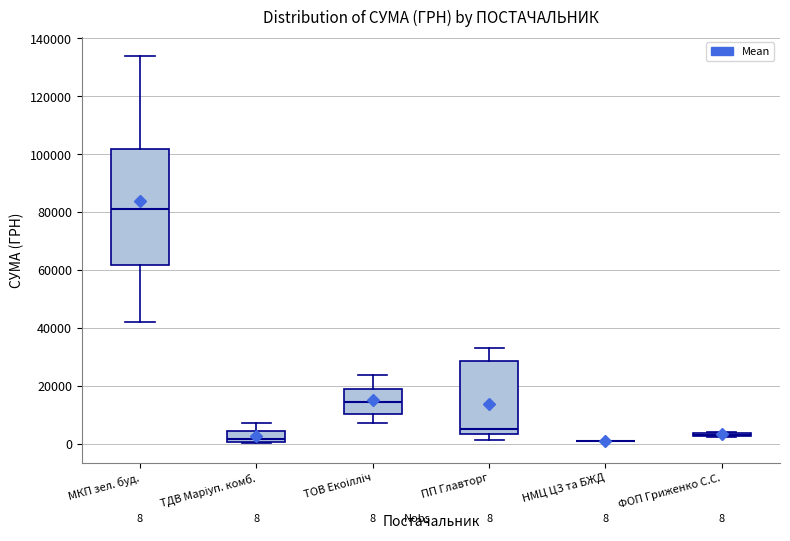

Comparing the boxes themselves (not the whiskers), which one is the tallest?

МКП зел. буд.